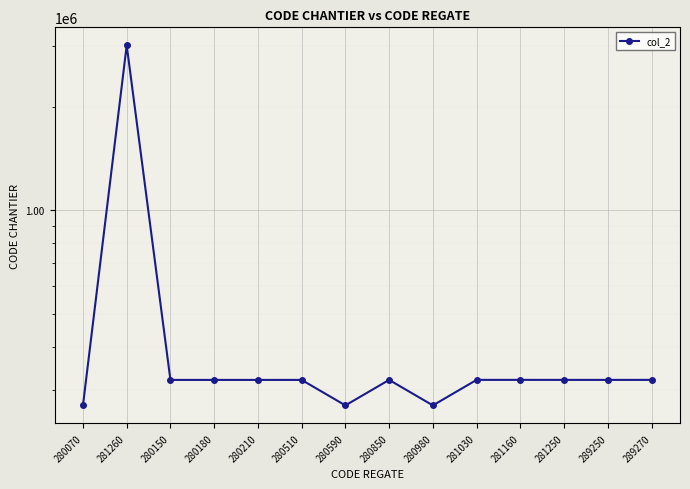

Reading left to right, extract all data points from this chart.

280070=270470	281260=3014170	280150=320770	280180=320780	280210=320790	280510=320800	280590=270480	280850=320830	280980=270500	281030=320870	281160=320880	281250=320850	289250=320820	289270=320860